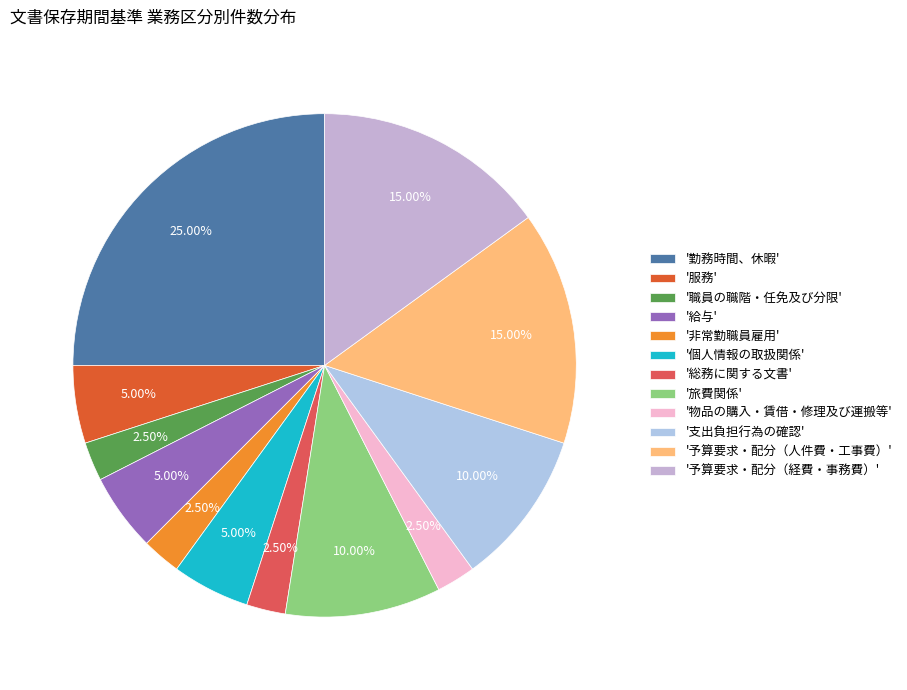

How many slices are in this pie chart?

12